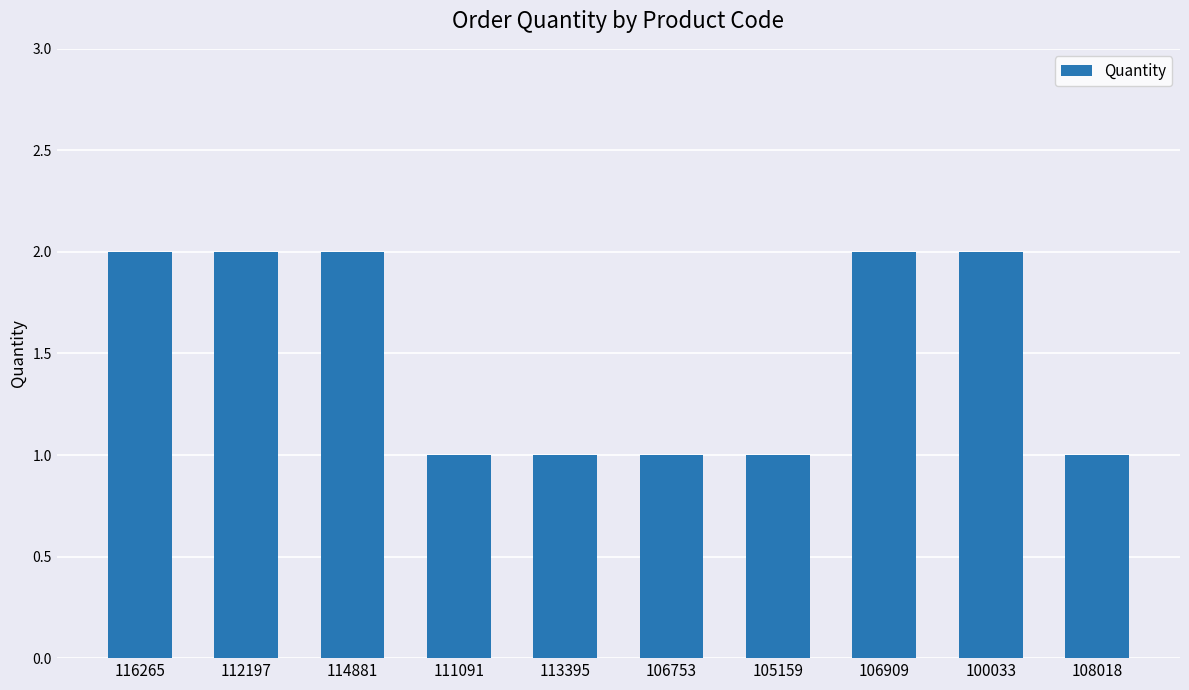

Approximately how many times larger is the value at 111091 compared to 106909?

0.5